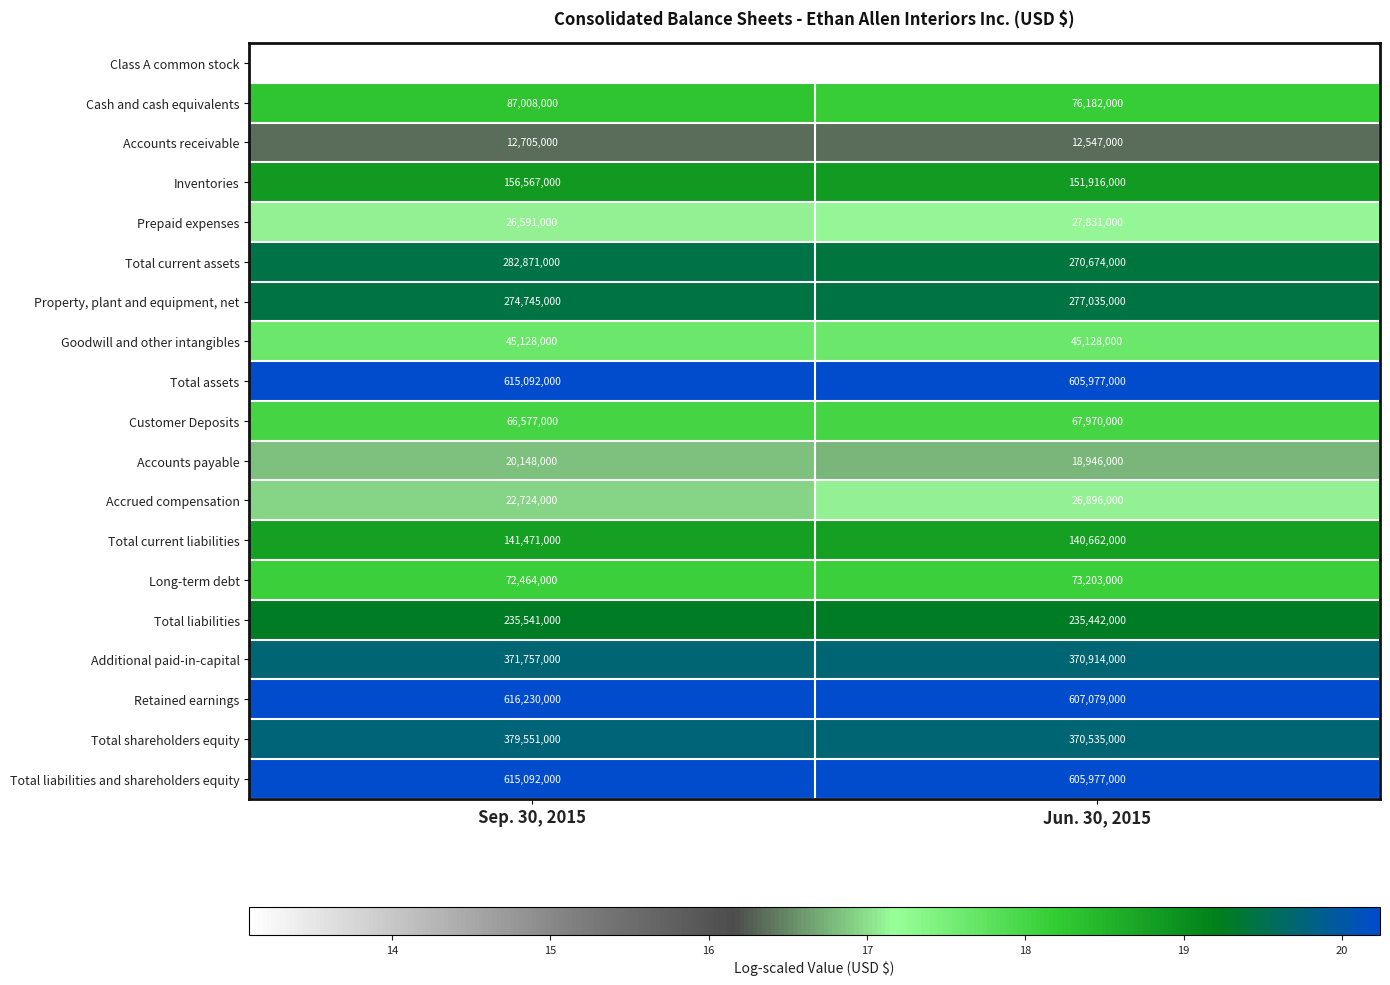

Is it true that Cash and cash equivalents equals 123992677 at Sep. 30, 2015?

False